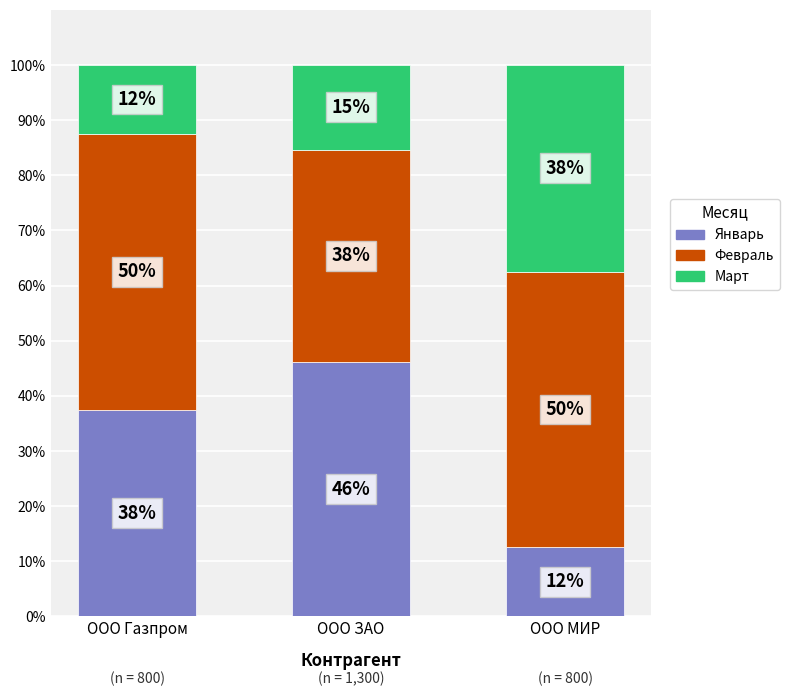

How many bars are there in total?

3